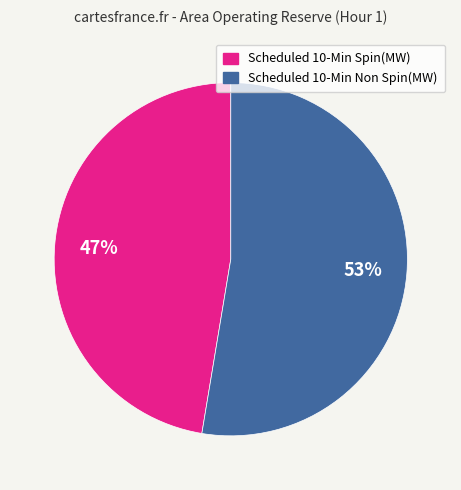

Is there any slice that represents more than half of the pie?

Yes